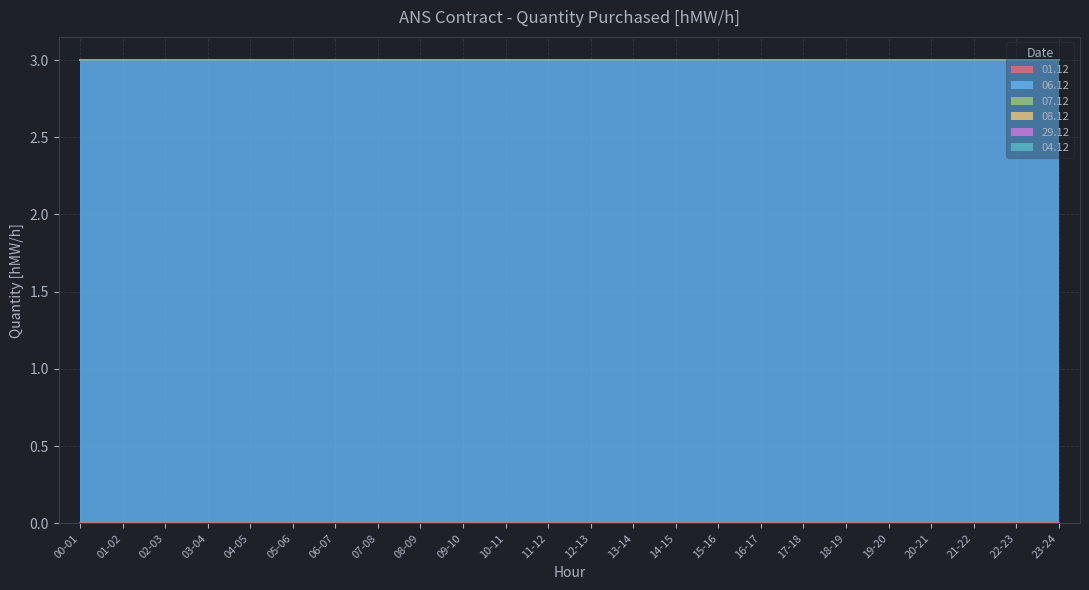

At which label is 08.12 closest to 0?

00-01